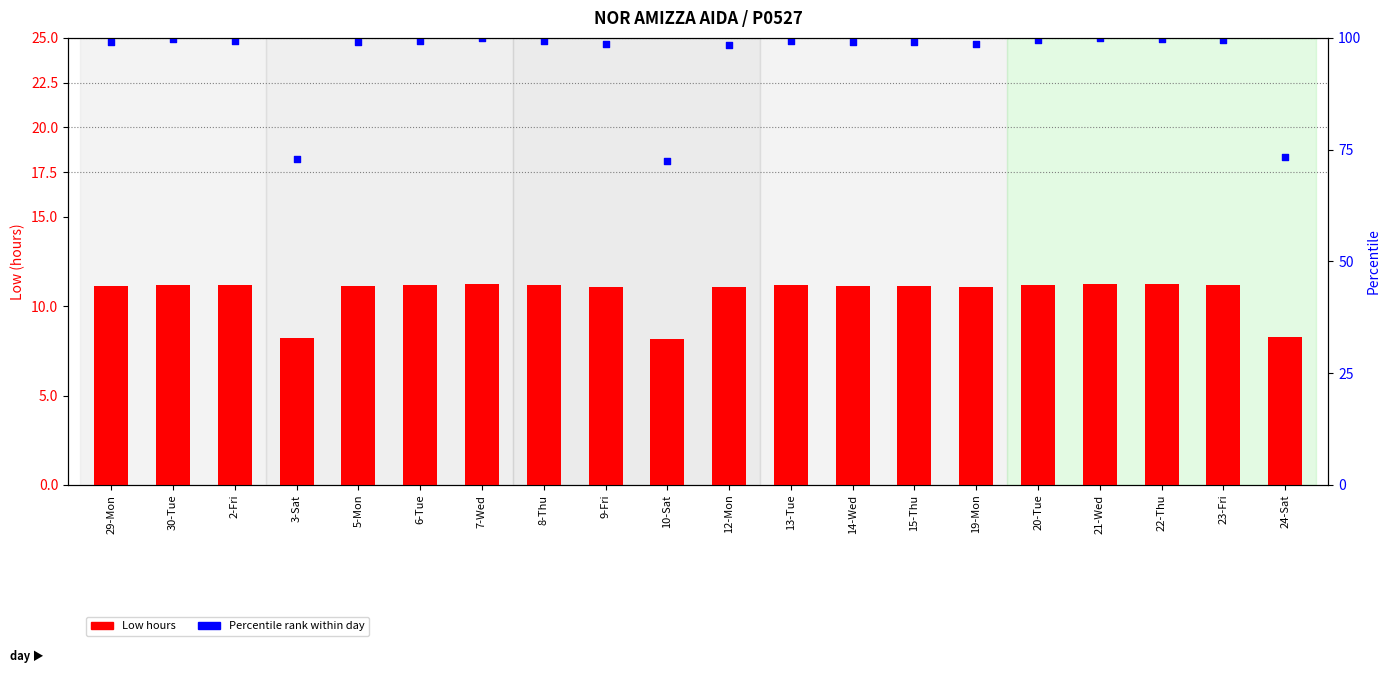

Which series has the largest Y range (max minus min)?

Percentile rank